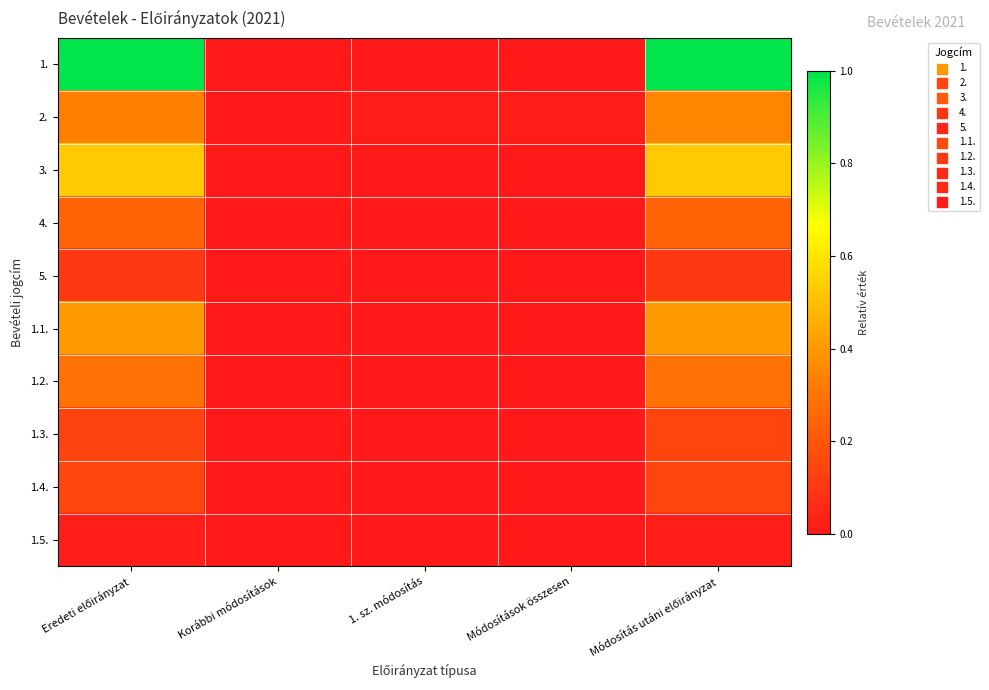

Reading left to right, list all the values displayed in this chart.

1.: Eredeti előirányzat=1.0	Korábbi módosítások=0.0	1. sz. módosítás=0.0	Módosítások összesen=0.0	Módosítás utáni előirányzat=1.0
2.: Eredeti előirányzat=0.3	Korábbi módosítások=0.0	1. sz. módosítás=0.0	Módosítások összesen=0.0	Módosítás utáni előirányzat=0.3
3.: Eredeti előirányzat=0.5	Korábbi módosítások=0.0	1. sz. módosítás=0.0	Módosítások összesen=0.0	Módosítás utáni előirányzat=0.5
4.: Eredeti előirányzat=0.2	Korábbi módosítások=0.0	1. sz. módosítás=0.0	Módosítások összesen=0.0	Módosítás utáni előirányzat=0.2
5.: Eredeti előirányzat=0.1	Korábbi módosítások=0.0	1. sz. módosítás=0.0	Módosítások összesen=0.0	Módosítás utáni előirányzat=0.1
1.1.: Eredeti előirányzat=0.4	Korábbi módosítások=0.0	1. sz. módosítás=0.0	Módosítások összesen=0.0	Módosítás utáni előirányzat=0.4
1.2.: Eredeti előirányzat=0.3	Korábbi módosítások=0.0	1. sz. módosítás=0.0	Módosítások összesen=0.0	Módosítás utáni előirányzat=0.3
1.3.: Eredeti előirányzat=0.1	Korábbi módosítások=0.0	1. sz. módosítás=0.0	Módosítások összesen=0.0	Módosítás utáni előirányzat=0.1
1.4.: Eredeti előirányzat=0.1	Korábbi módosítások=0.0	1. sz. módosítás=0.0	Módosítások összesen=0.0	Módosítás utáni előirányzat=0.1
1.5.: Eredeti előirányzat=0.0	Korábbi módosítások=0.0	1. sz. módosítás=0.0	Módosítások összesen=0.0	Módosítás utáni előirányzat=0.0